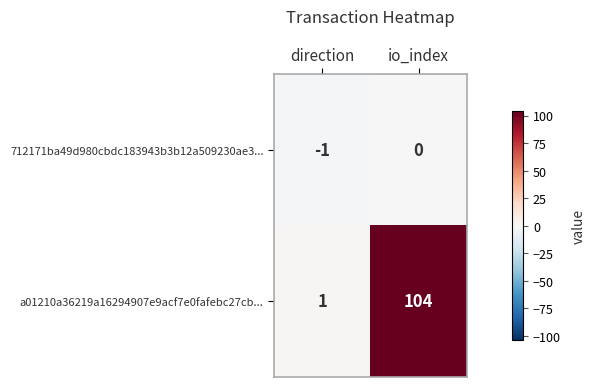

The value of a01210a36219a16294907e9acf7e0fafebc27cb... at io_index is 104. True or false?

True